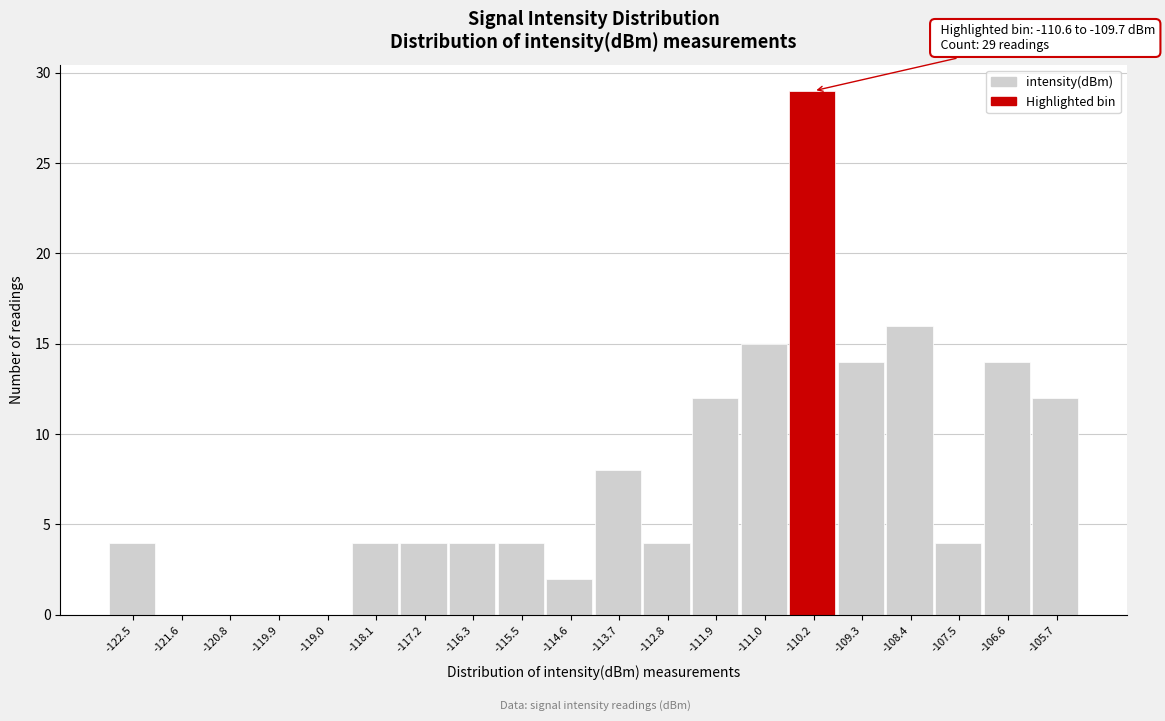

Over which range of the x-axis is the bar tallest?

-110.6 to -109.7